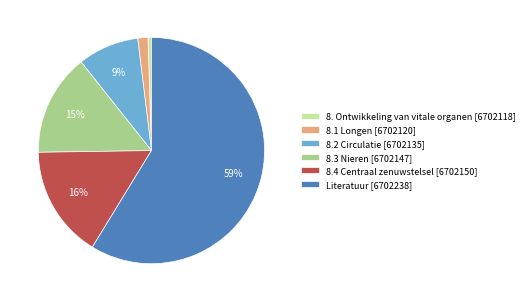

To the nearest percent, what percentage of the pie is 8.4 Centraal zenuwstelsel?

16%